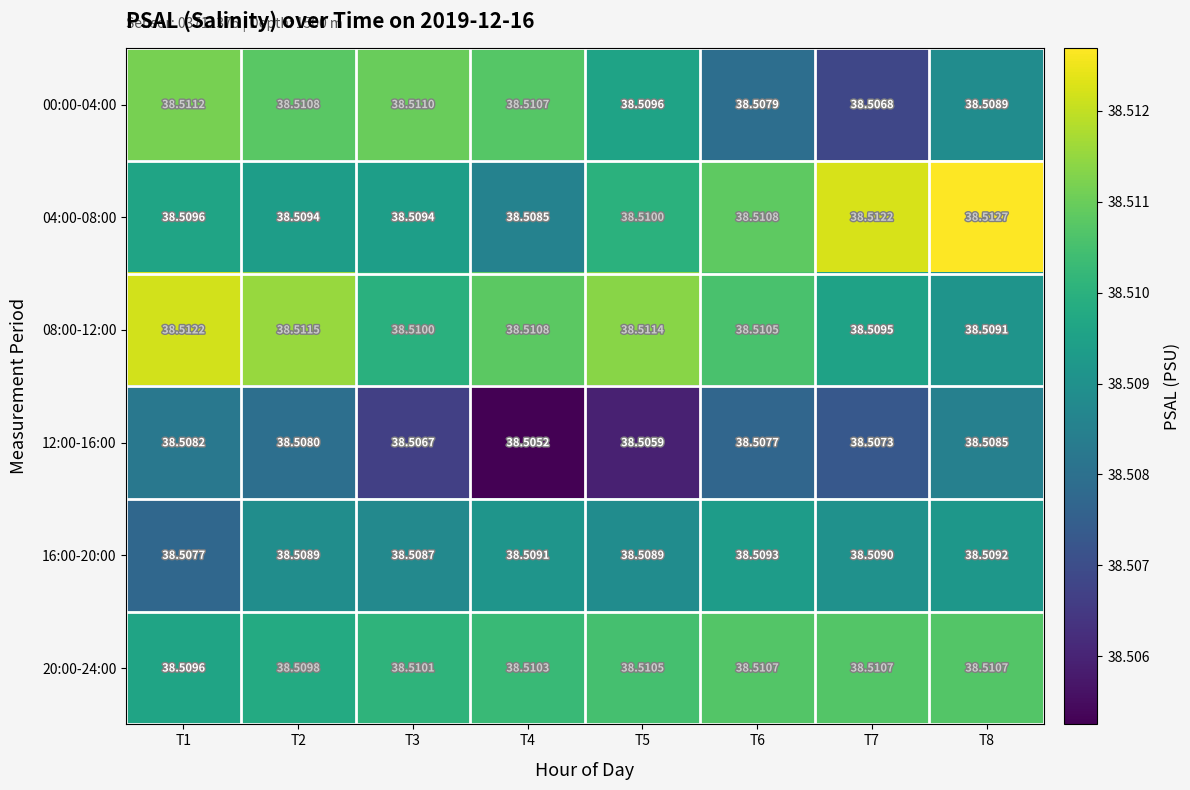

Is the value of 16:00-20:00 at T2 greater than the value of 08:00-12:00 at T7?

No